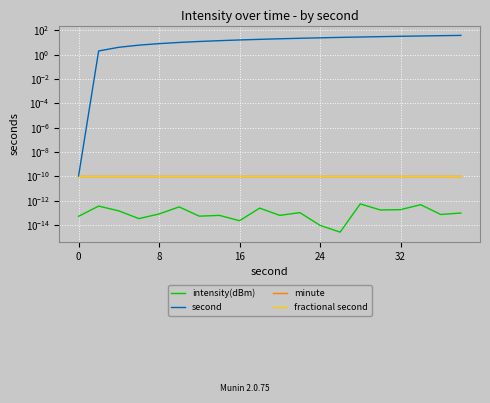

Which series has the largest range (max minus min)?

second